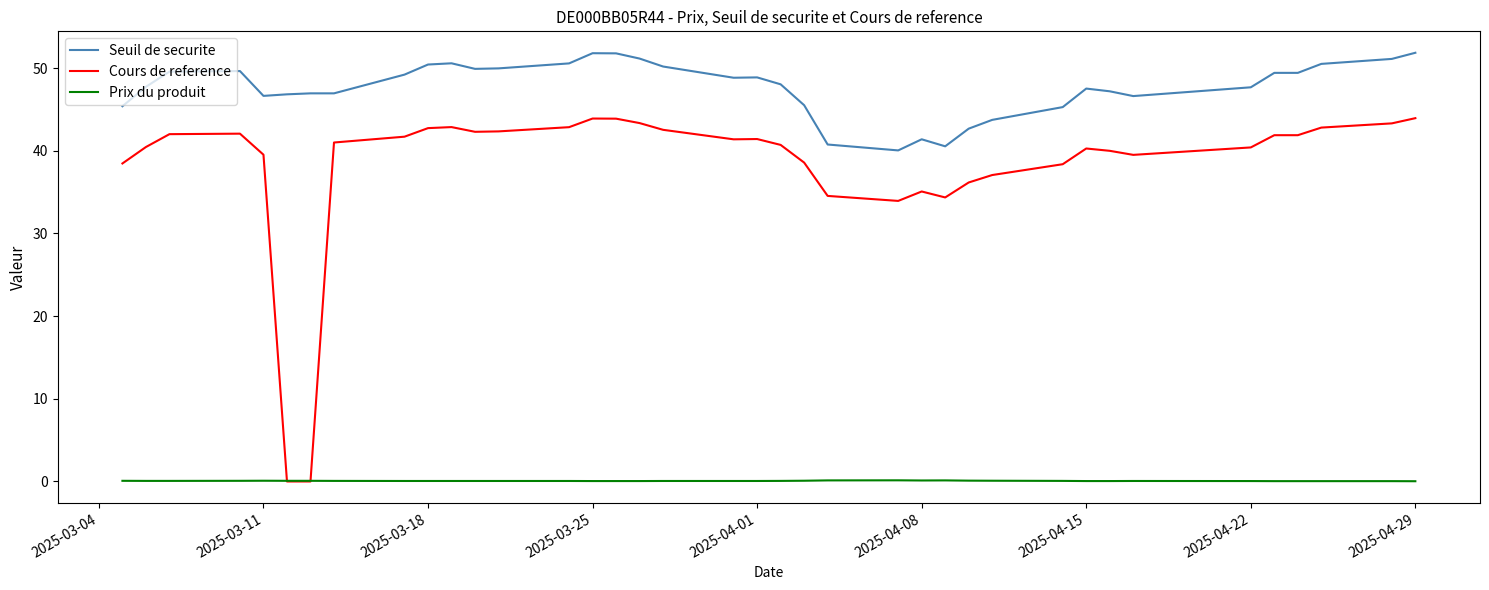

True or false: Prix du produit and Seuil de securite intersect in this chart.

False